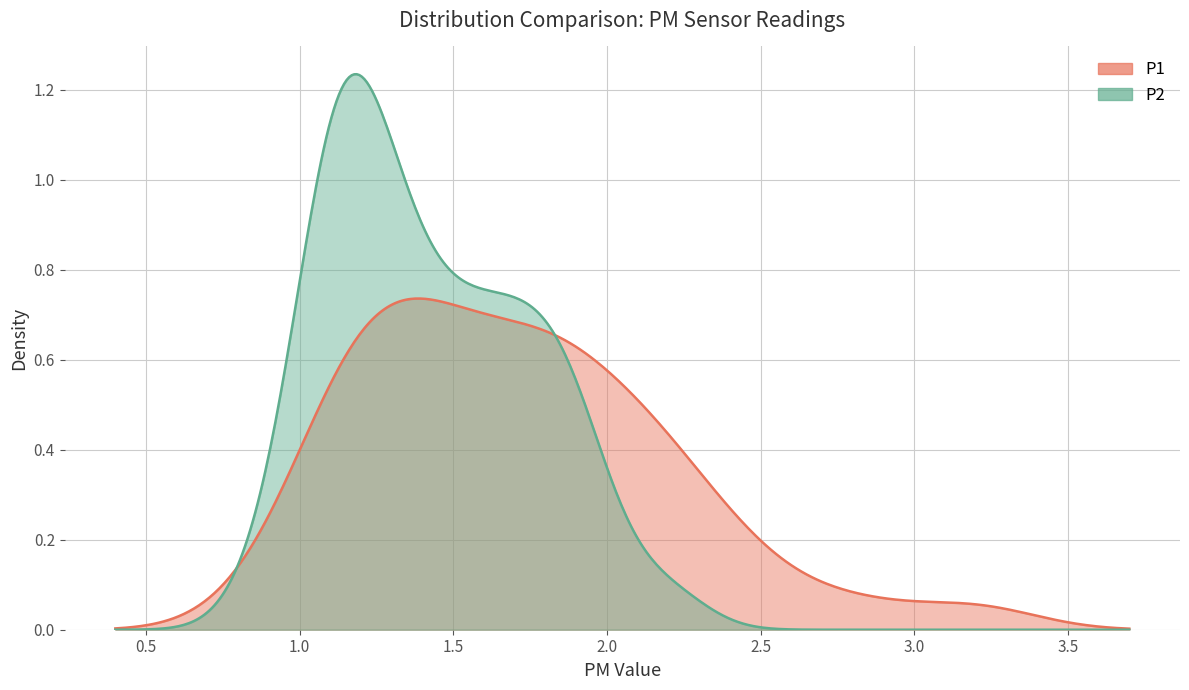

True or false: P2 and P1 cross at least once.

True